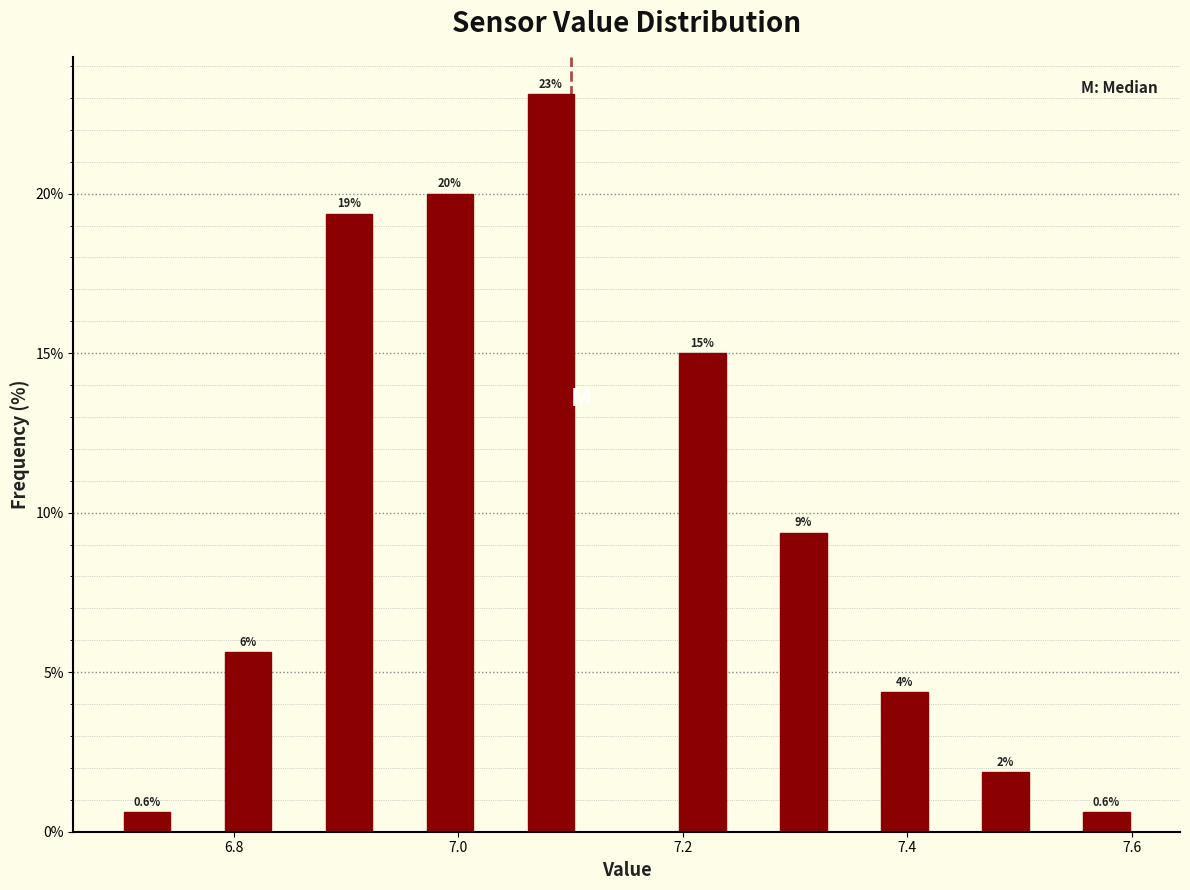

Read against the x-axis, roughly where is the centre of the tallest bar?

7.08